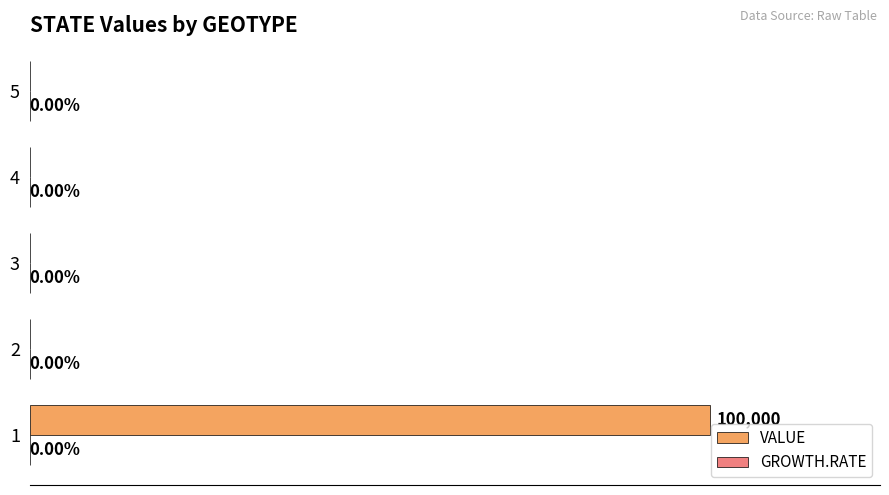

Does the chart contain stacked bars?

No